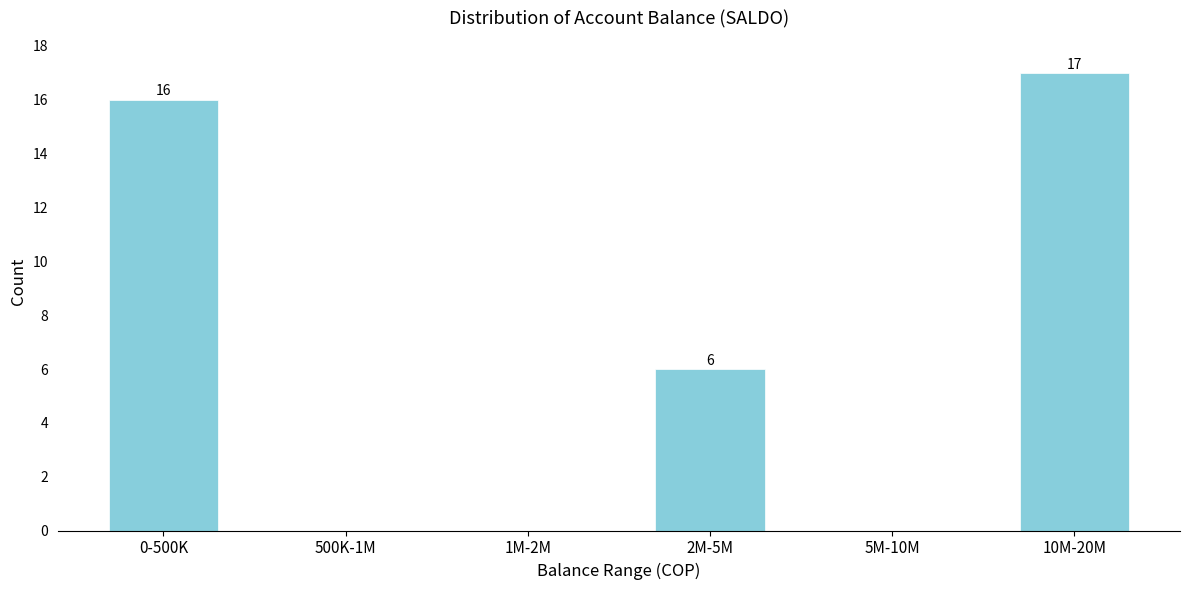

Reading left to right, transcribe all the data shown in this chart.

0-500K=16	500K-1M=0	1M-2M=0	2M-5M=6	5M-10M=0	10M-20M=17